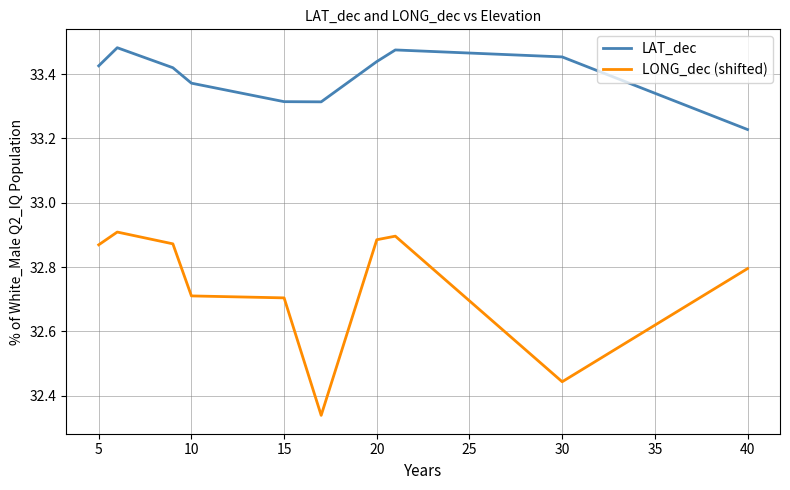

How many LONG_dec (shifted) values are between 32 and 33?

10